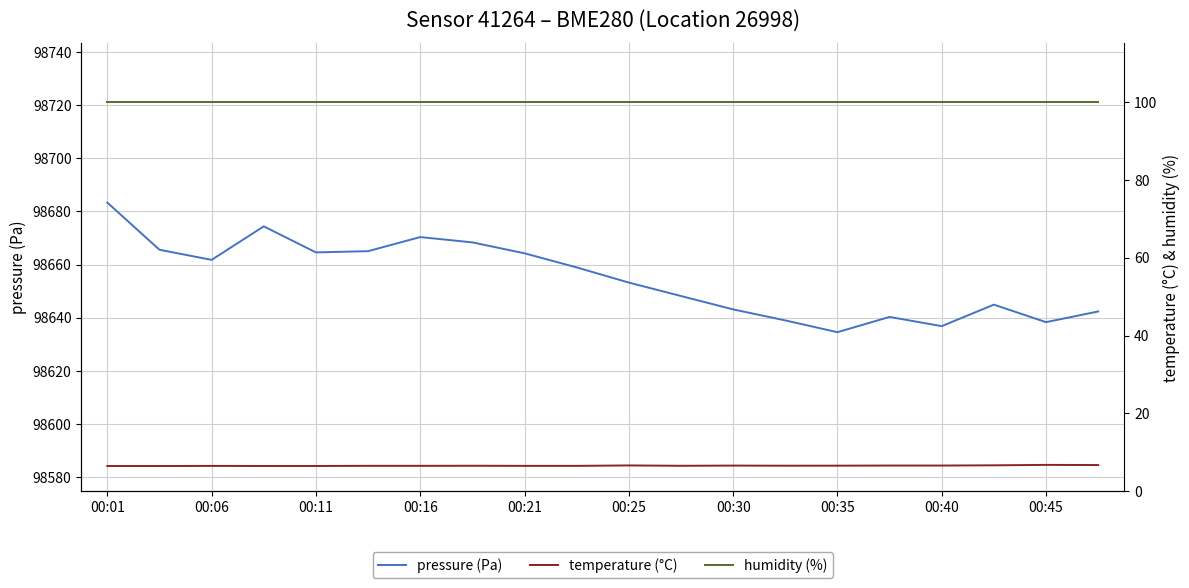

Reading left to right, transcribe all the data shown in this chart.

pressure (Pa): 98683.3	98665.6	98661.8	98674.4	98664.6	98665.0	98670.3	98668.3	98664.2	98658.9	98653.2	98648.1	98643.1	98638.9	98634.5	98640.2	98636.8	98644.9	98638.3	98642.3
temperature (°C): 6.5	6.5	6.5	6.5	6.5	6.6	6.6	6.6	6.6	6.6	6.7	6.6	6.6	6.6	6.6	6.6	6.6	6.7	6.8	6.8
humidity (%): 100.0	100.0	100.0	100.0	100.0	100.0	100.0	100.0	100.0	100.0	100.0	100.0	100.0	100.0	100.0	100.0	100.0	100.0	100.0	100.0